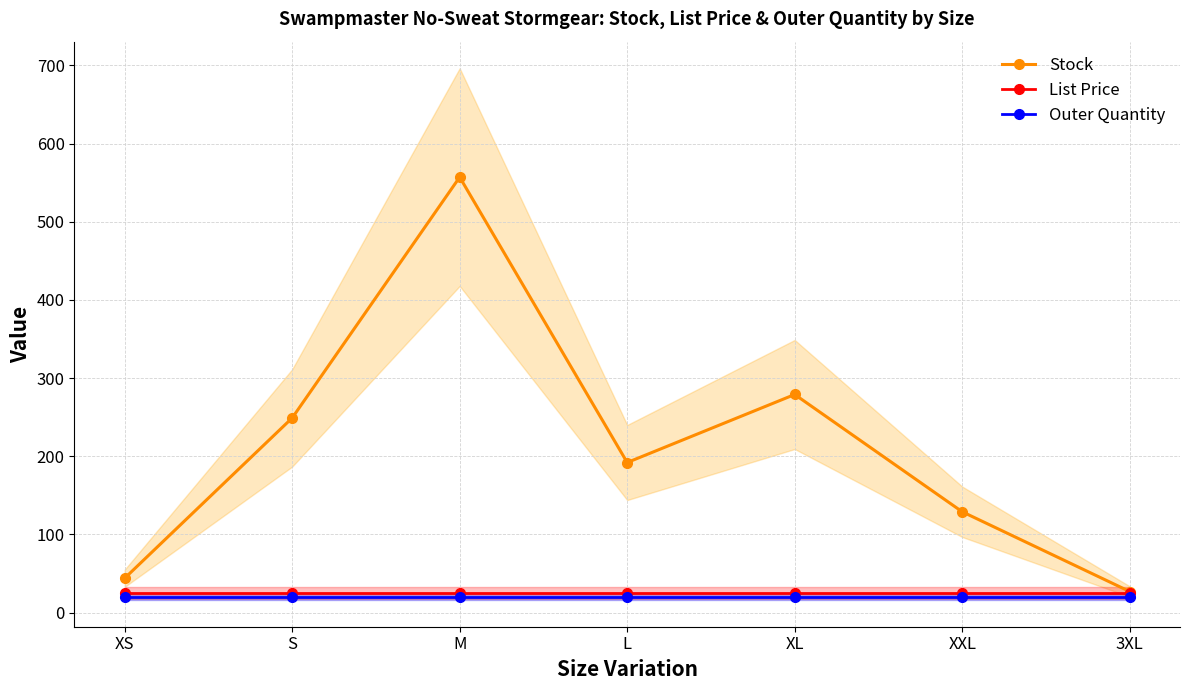

True or false: Outer Quantity has more than 2 points higher than both neighbors.

False